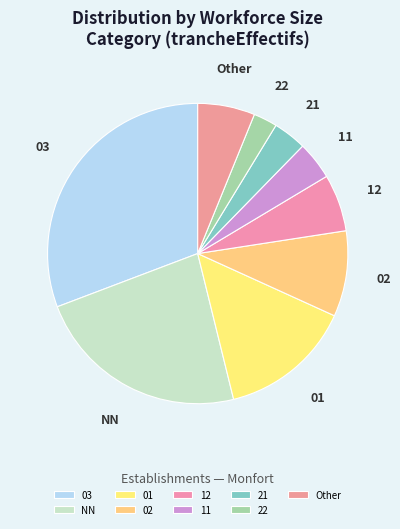

What is the ratio of the value at 11 to the value at Other?

0.7